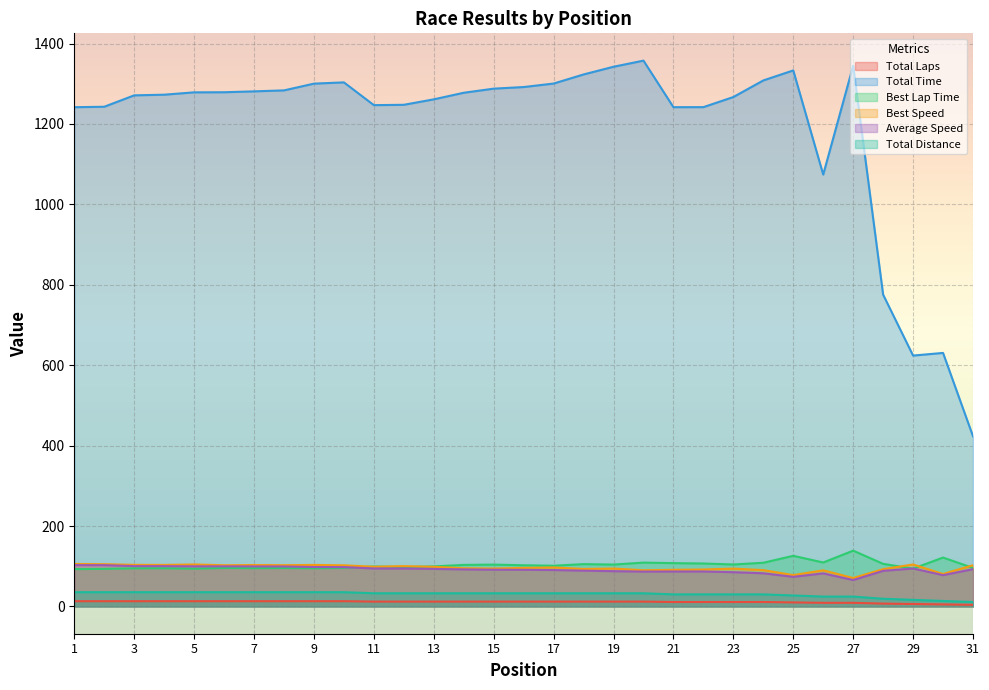

What is the smallest value displayed?

4.0